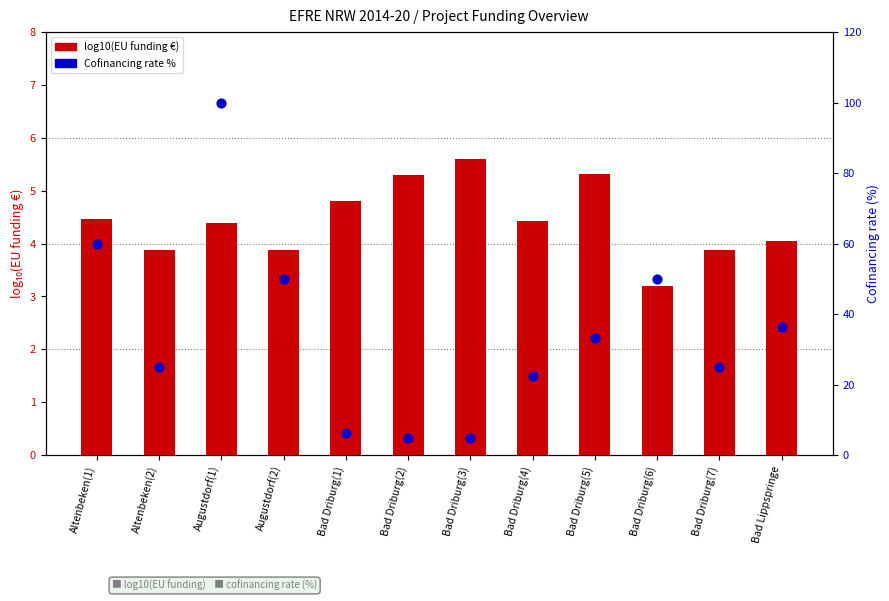

Which series has the largest Y range (max minus min)?

Cofinancing rate %